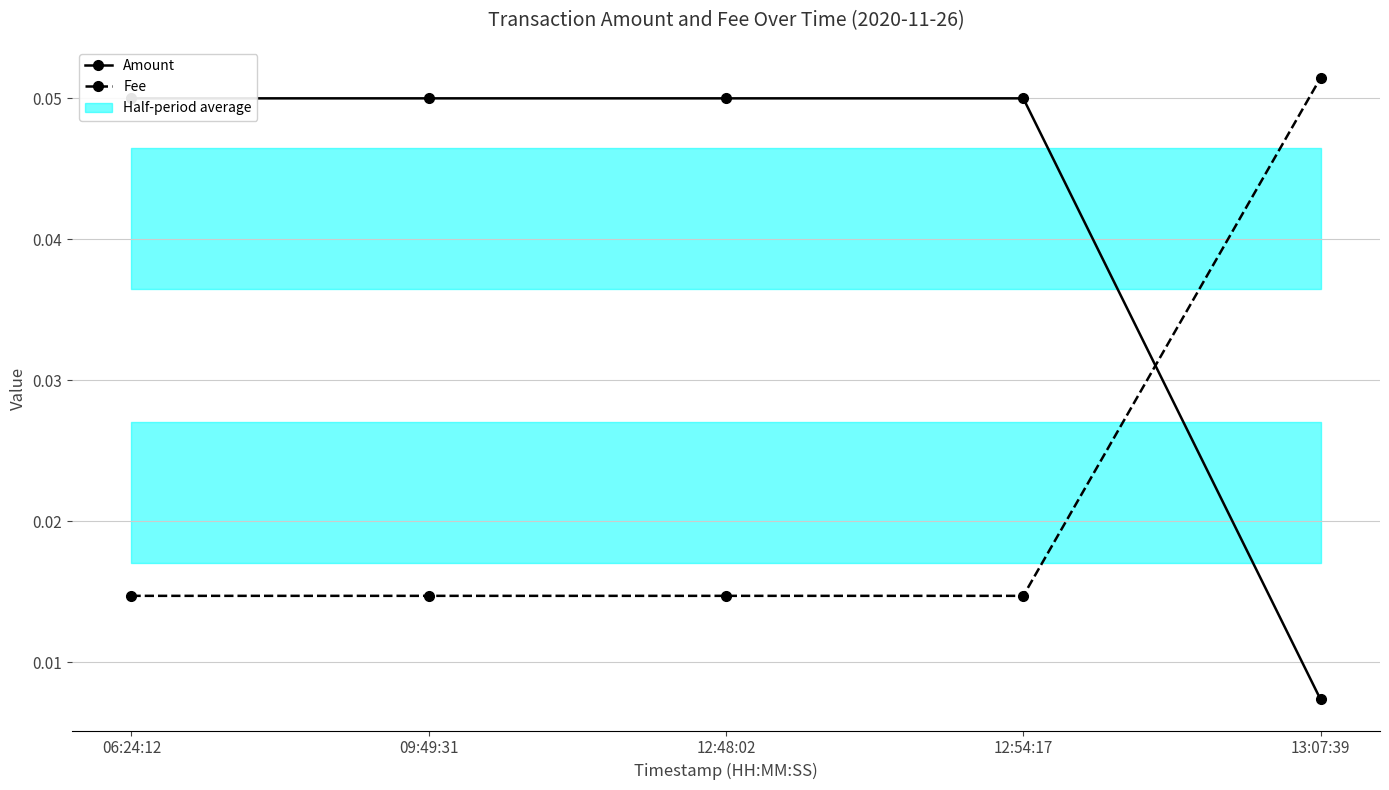

What is the label of the 2nd point from the left?

09:49:31